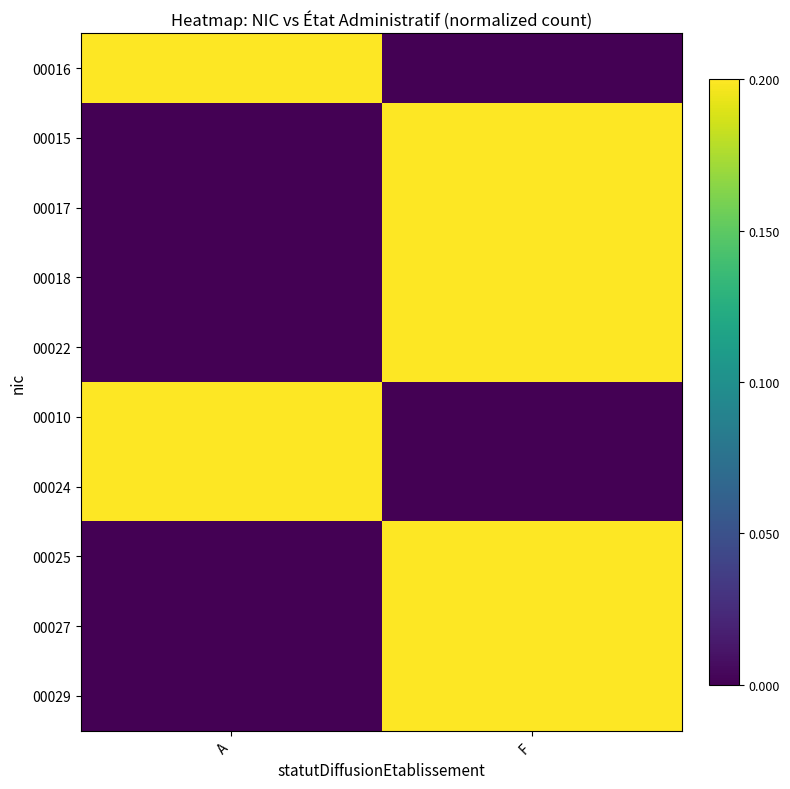

Rank the series at F from lowest to highest value.

00016, 00010, 00024, 00025, 00027, 00029, 00015, 00017, 00018, 00022